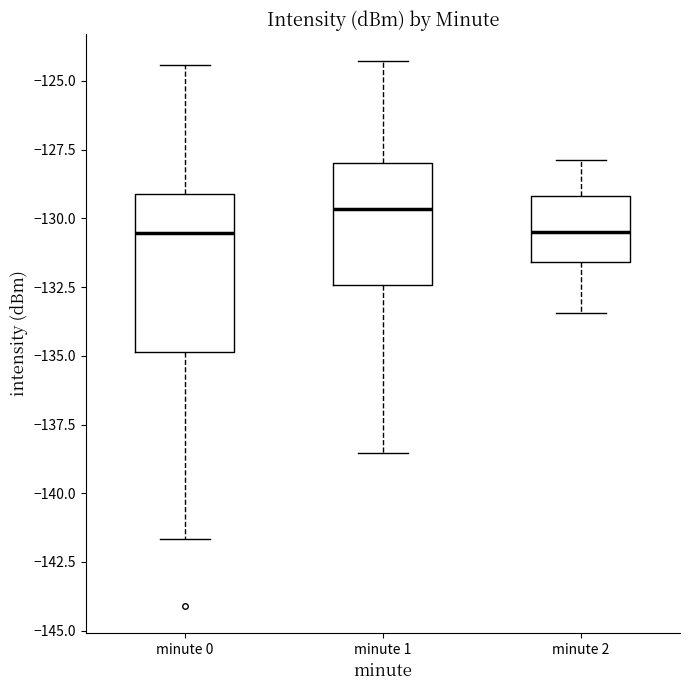

Comparing the boxes themselves (not the whiskers), which one is the tallest?

minute 0